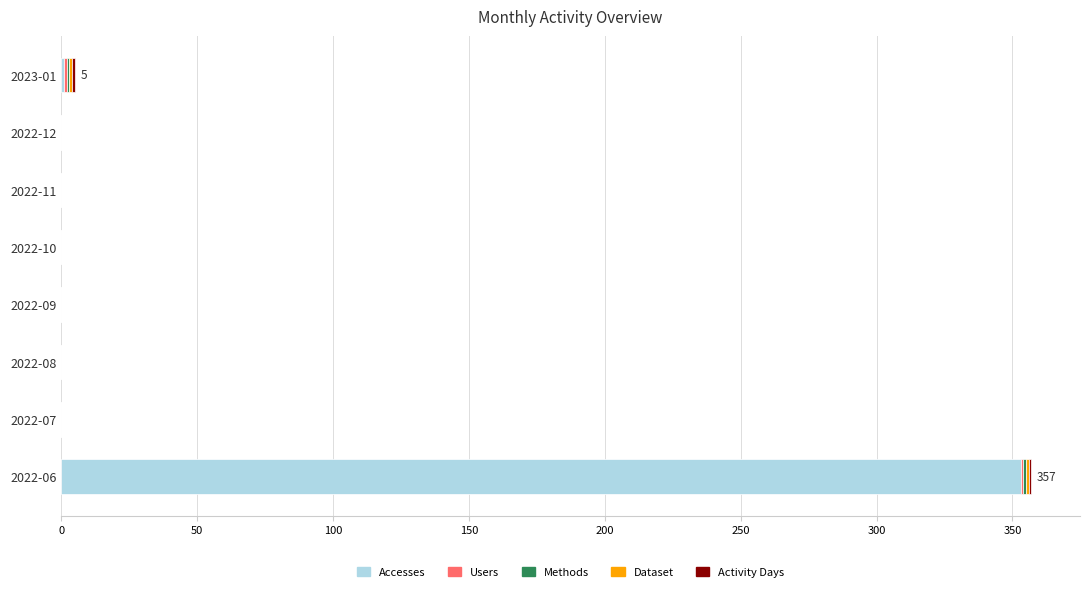

The Accesses series shows -108 at 2022-08. True or false?

False